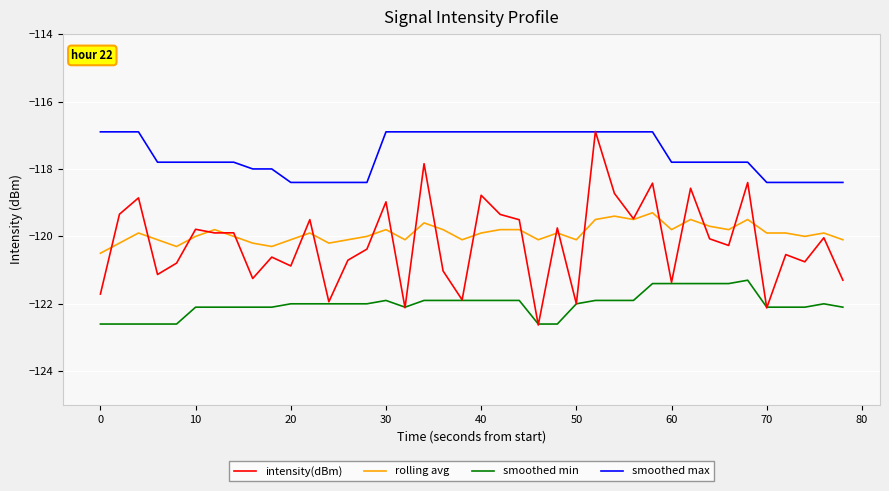

True or false: smoothed max and rolling avg intersect in this chart.

False